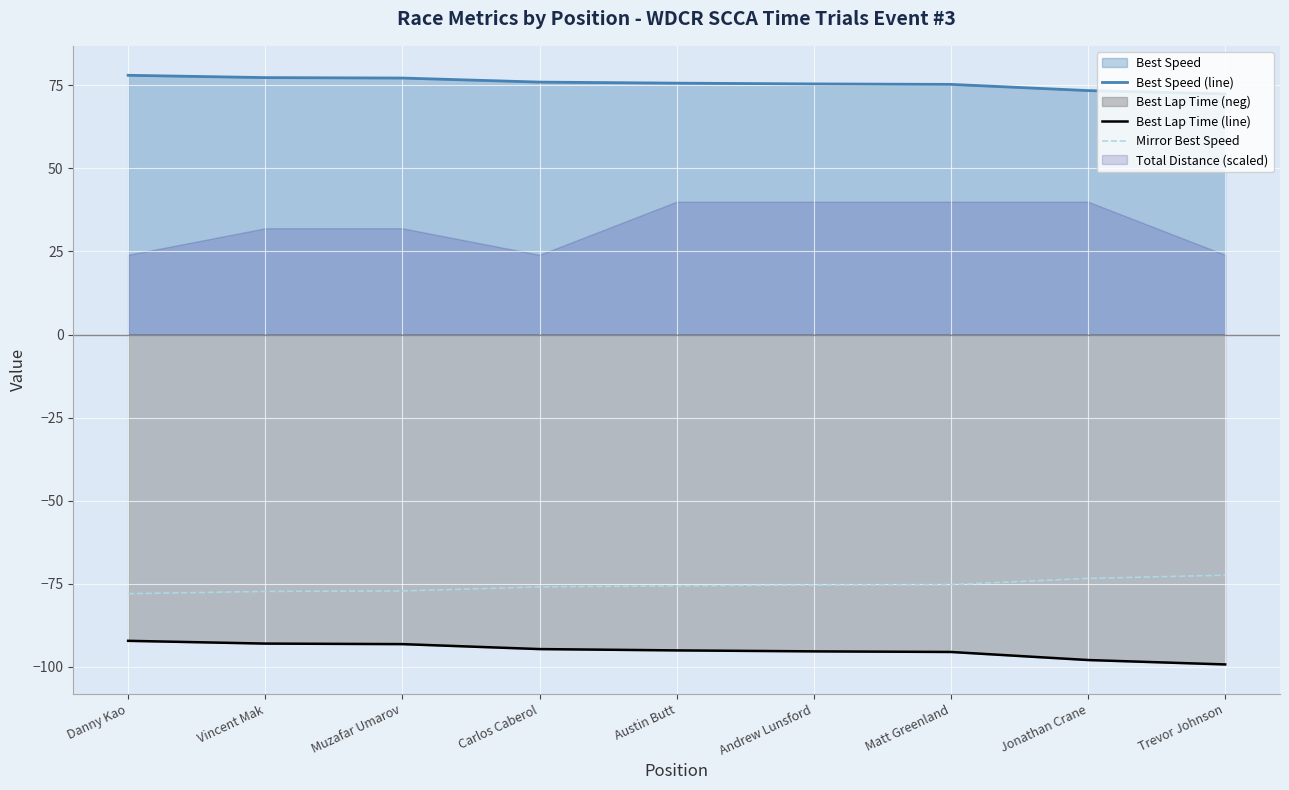

What is the sum of all Best Speed (line) values?

681.0